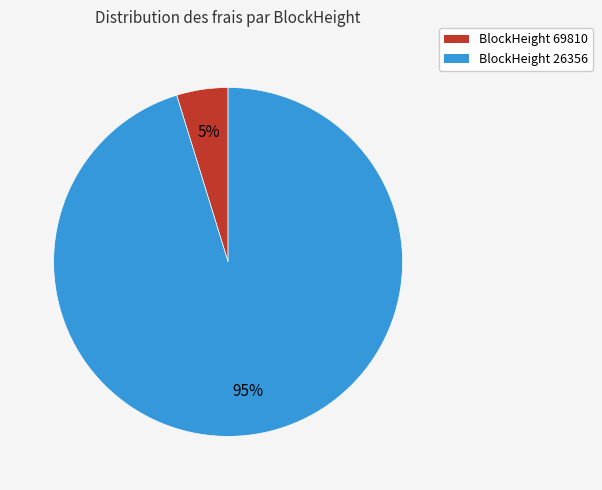

Rank the categories by value from lowest to highest.

BlockHeight 69810, BlockHeight 26356